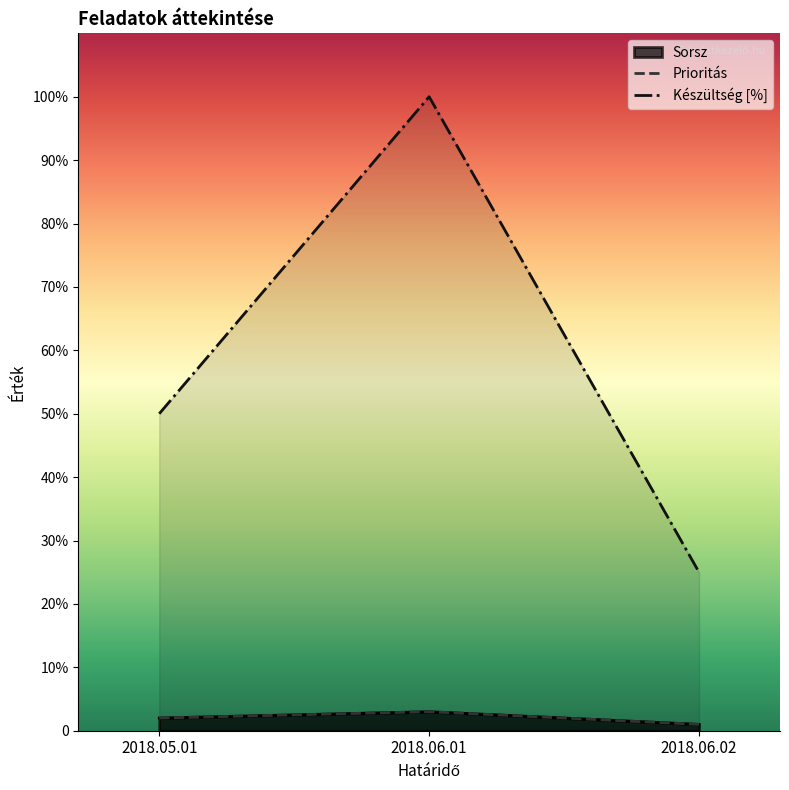

Between 2018.05.01 and 2018.06.02, which series saw the biggest shift?

Készültség [%]